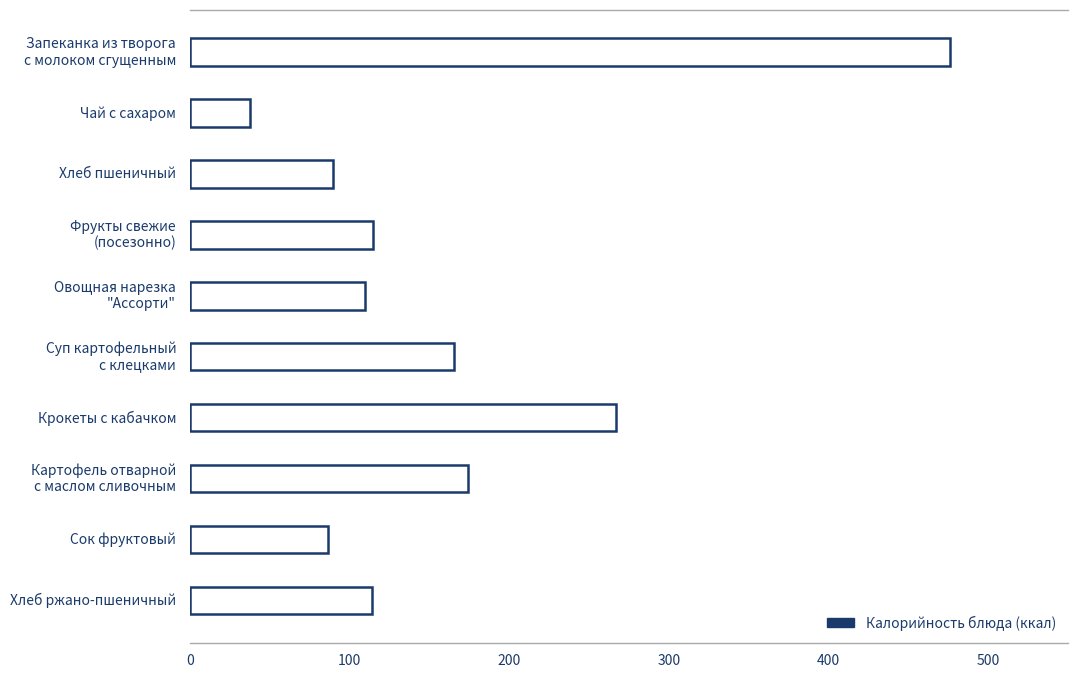

The value at Сок фруктовый is 86.5. True or false?

True